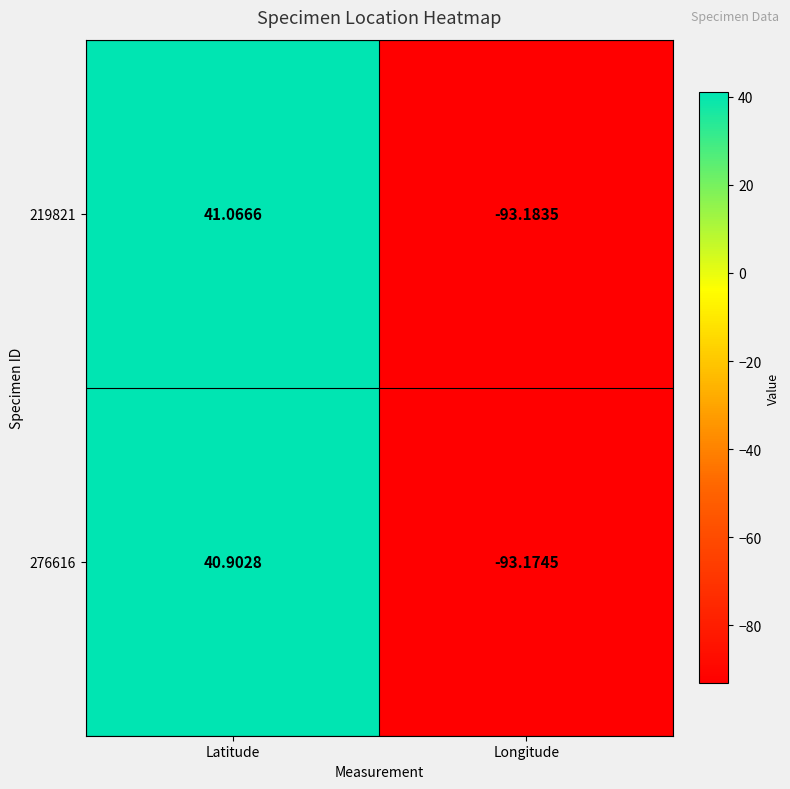

At which label does 276616 reach its minimum?

Longitude